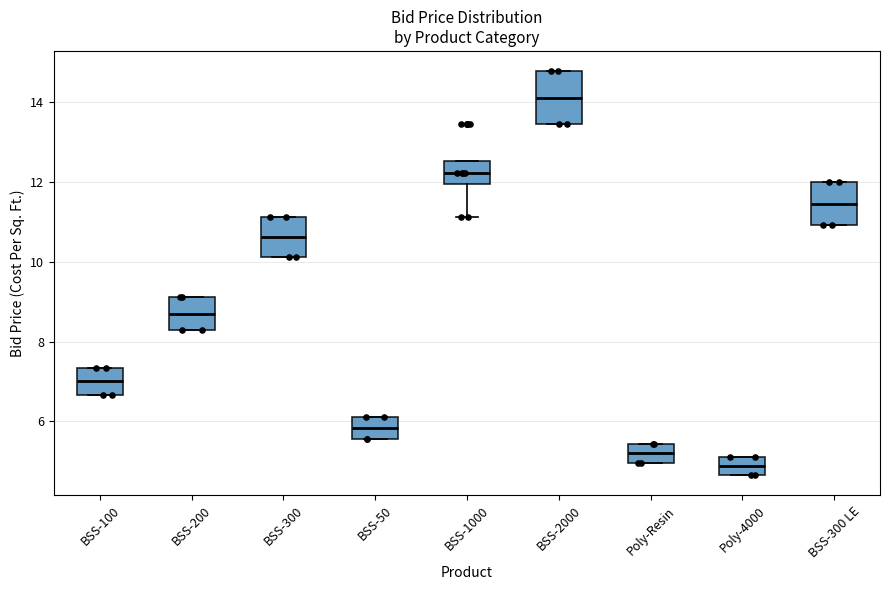

Reading left to right, transcribe this box plot: for each box, give where its median line is, the range the box spans, and where its two whiskers end, as read against the y-axis. The values are not printed on the chart, so give them approximately, as read against the axis.

BSS-100: median 7.0, box 6.6 to 7.4, whiskers 6.6 to 7.4
BSS-200: median 8.8, box 8.2 to 9.2, whiskers 8.2 to 9.2
BSS-300: median 10.6, box 10.2 to 11.2, whiskers 10.2 to 11.2
BSS-50: median 5.8, box 5.6 to 6.2, whiskers 5.6 to 6.2
BSS-1000: median 12.2, box 12.0 to 12.6, whiskers 11.2 to 12.6
BSS-2000: median 14.2, box 13.4 to 14.8, whiskers 13.4 to 14.8
Poly-Resin: median 5.2, box 5.0 to 5.4, whiskers 5.0 to 5.4
Poly-4000: median 4.8, box 4.6 to 5.2, whiskers 4.6 to 5.2
BSS-300 LE: median 11.4, box 11.0 to 12.0, whiskers 11.0 to 12.0